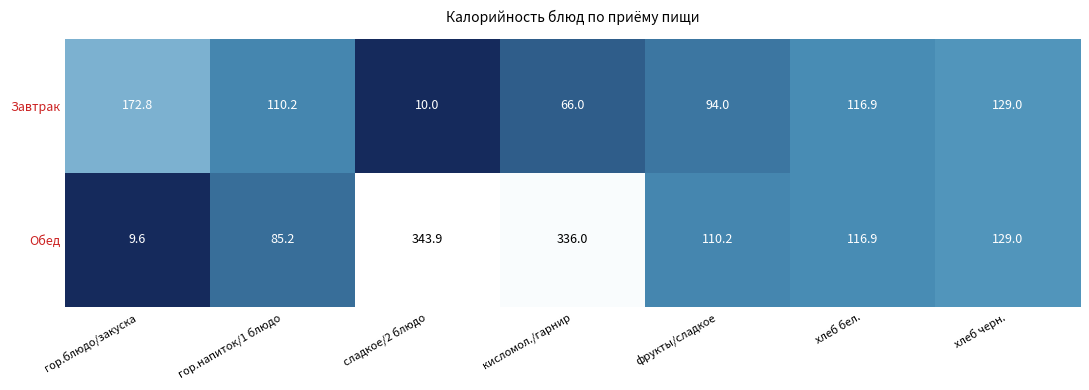

What is the difference between the second highest and minimum values in the Обед series?

326.4